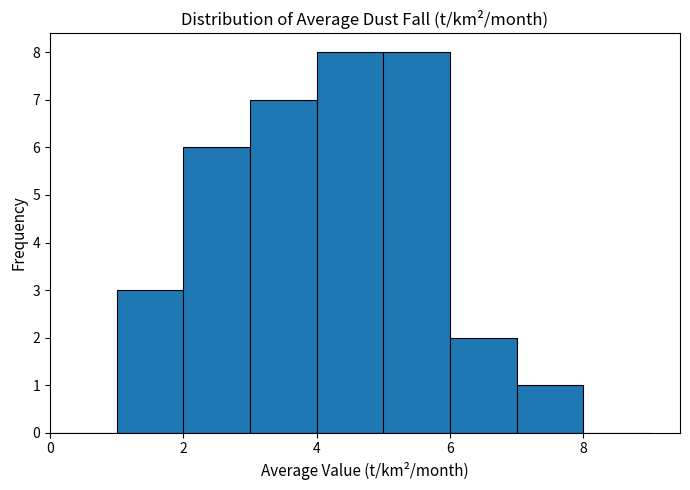

Reading left to right, list every bar in this chart as the range it spans on the x-axis followed by its height. The values are not printed on the chart, so give them approximately, as read against the axis.

0 to 1: 0
1 to 2: 3
2 to 3: 6
3 to 4: 7
4 to 5: 8
5 to 6: 8
6 to 7: 2
7 to 8: 1
8 to 9: 0